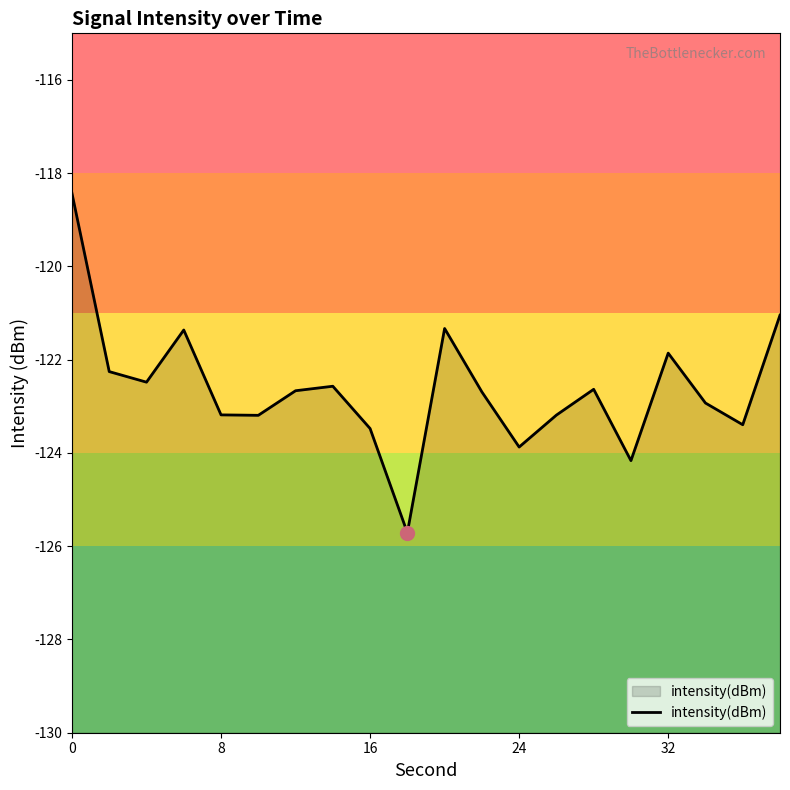

Read the value at 8.

-123.2